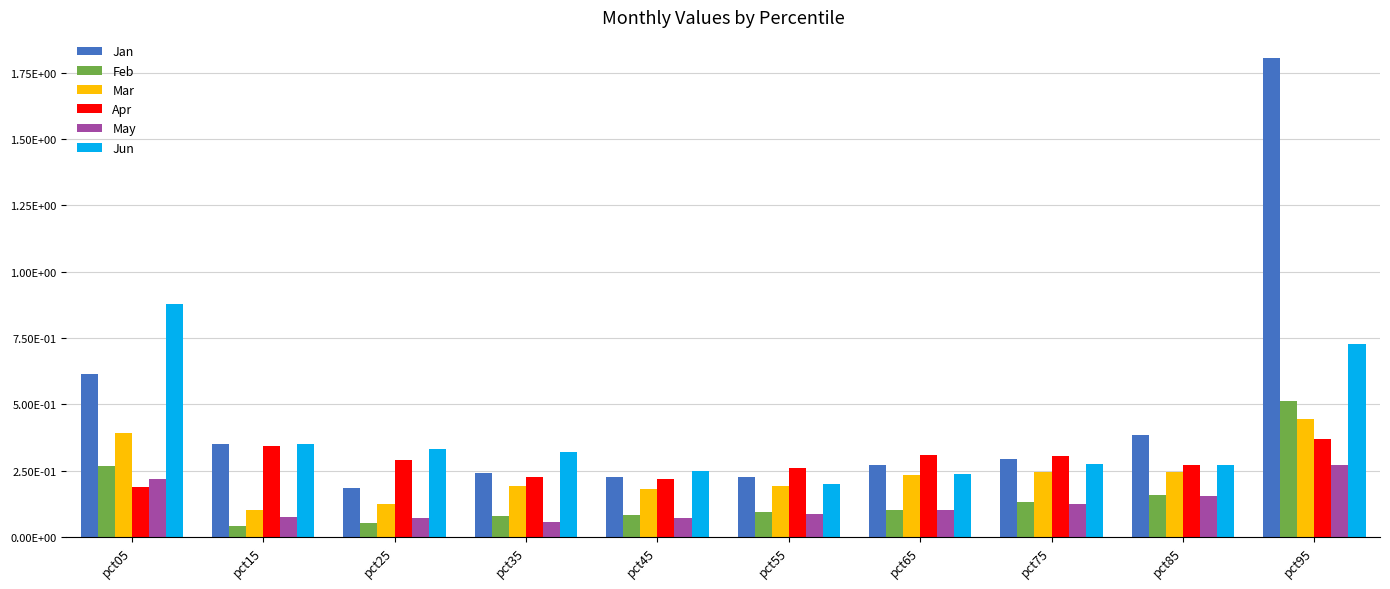

What are all the series names shown in the legend?

Jan, Feb, Mar, Apr, May, Jun